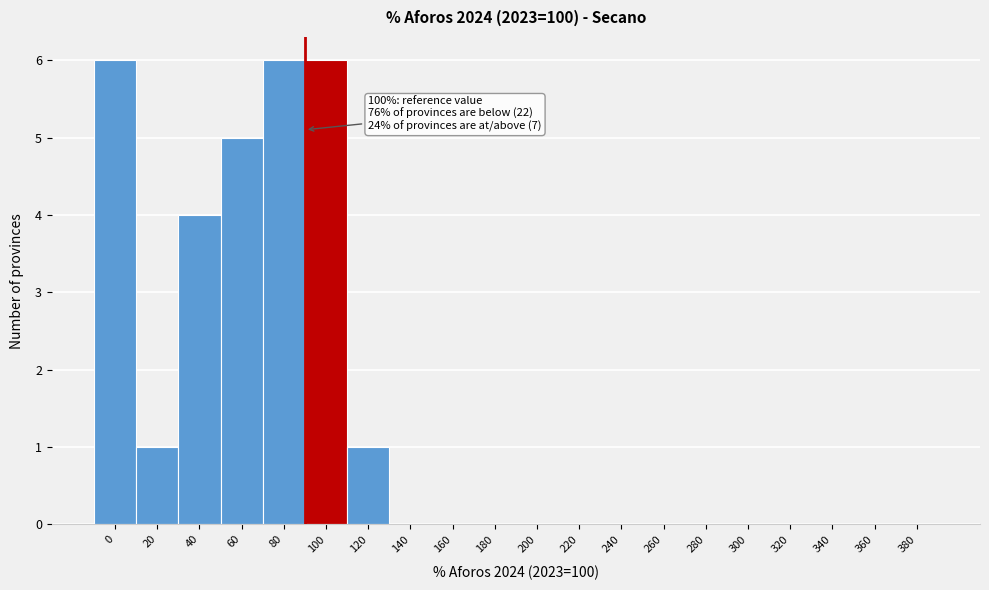

Reading right to left, what are all the values shown in this chart?

380=0	360=0	340=0	320=0	300=0	280=0	260=0	240=0	220=0	200=0	180=0	160=0	140=0	120=1	100=6	80=6	60=5	40=4	20=1	0=6